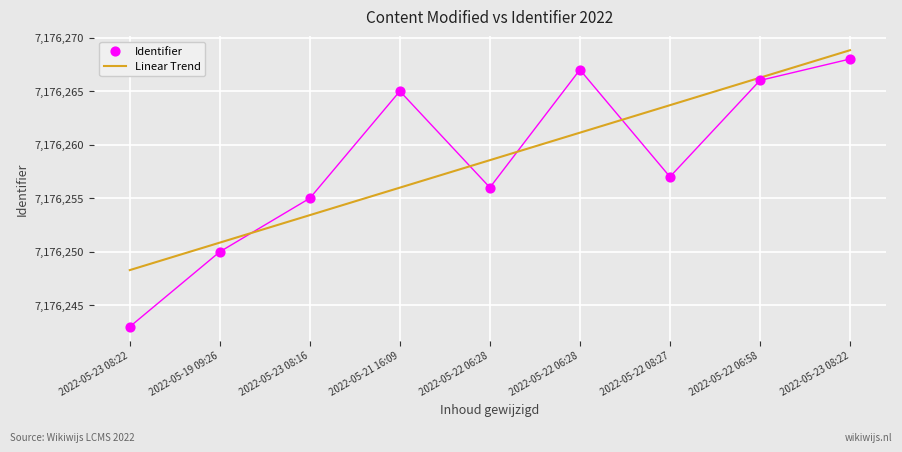

Between 2022-05-23 08:22 and 2022-05-21 16:09, which is larger?

2022-05-23 08:22